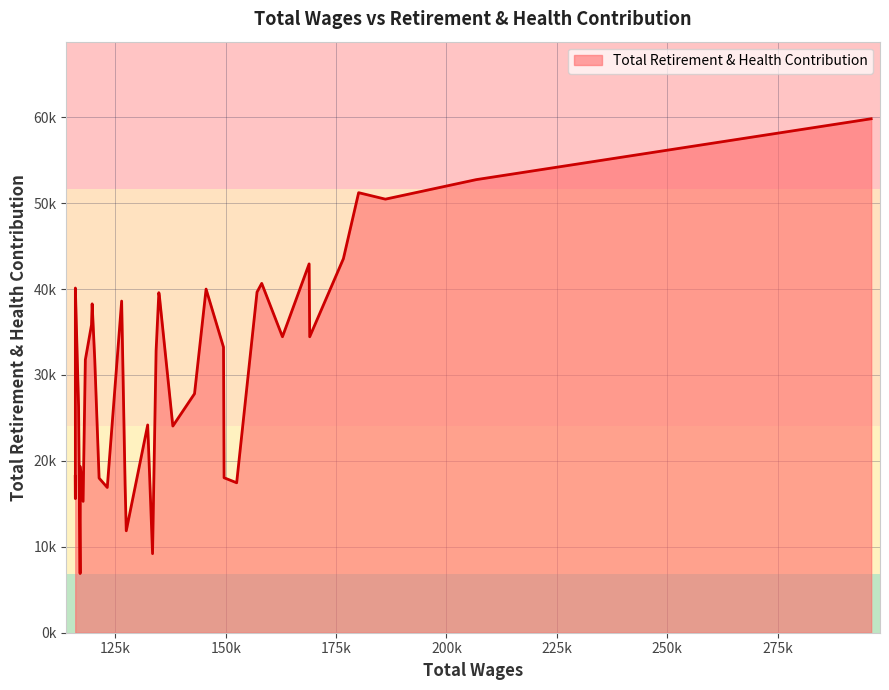

What is the difference between the maximum and minimum values?

52929